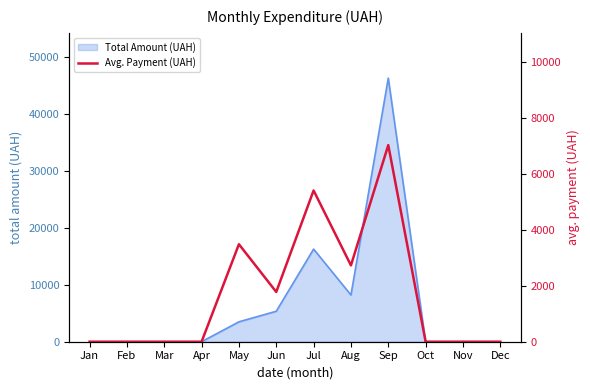

The value of Total Amount (UAH) at Jul is 16243.7. True or false?

True